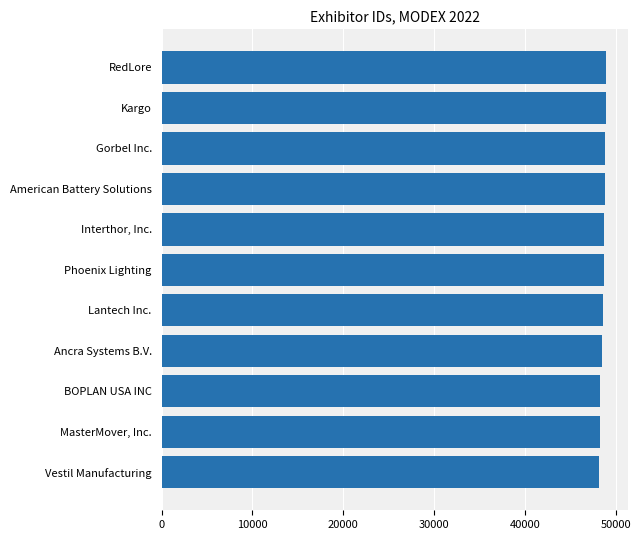

List the labels in order of value, smallest first.

Vestil Manufacturing, MasterMover, Inc., BOPLAN USA INC, Ancra Systems B.V., Lantech Inc., Phoenix Lighting, Interthor, Inc., American Battery Solutions, Gorbel Inc., Kargo, RedLore